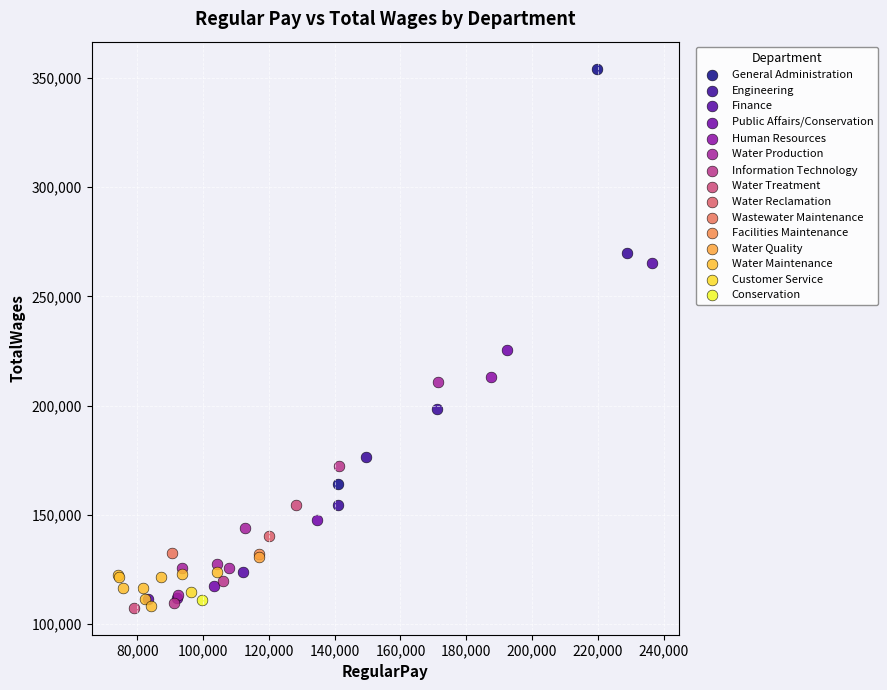

Which series reaches the maximum Y coordinate?

General Administration